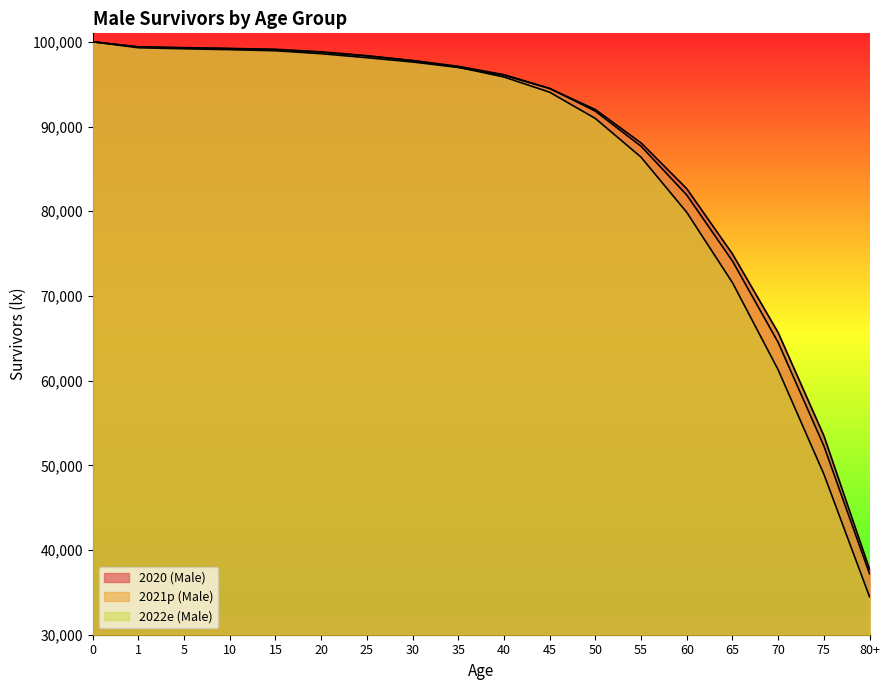

Which series has the largest total across all categories?

2020 (Male)